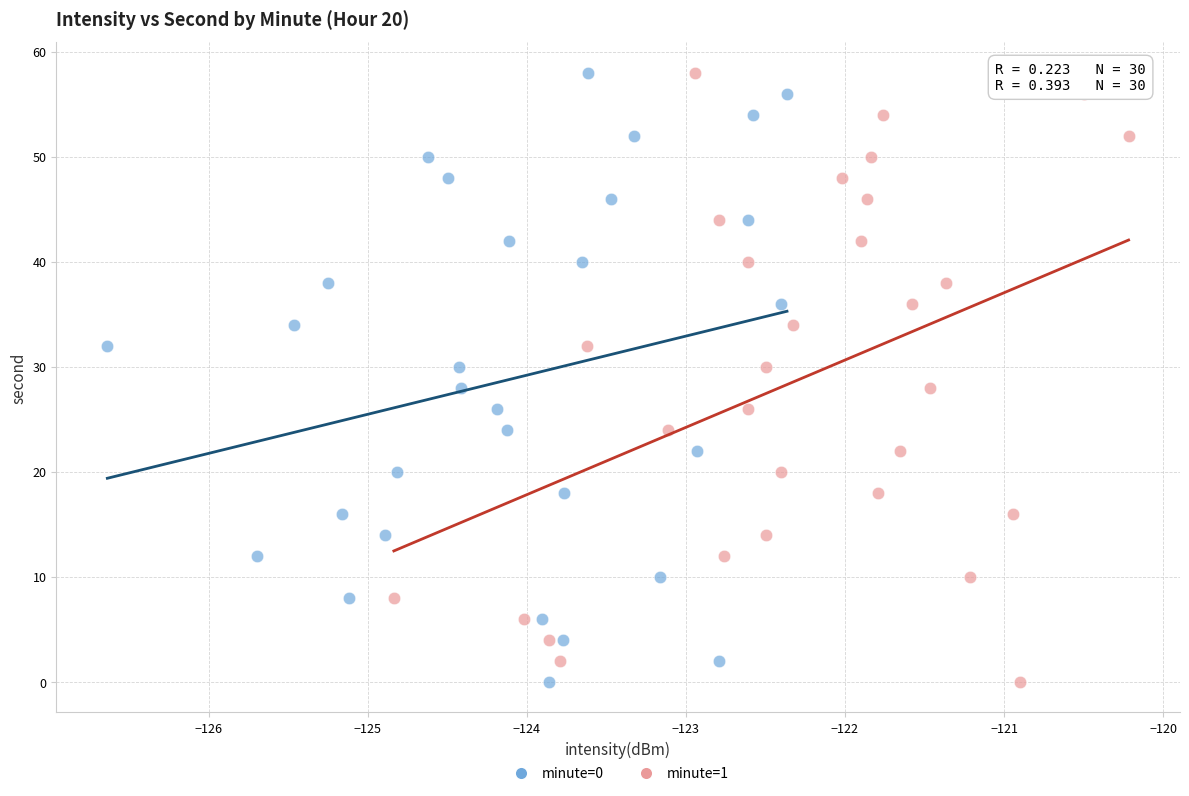

What are all the series names shown in the legend?

minute=0, minute=1